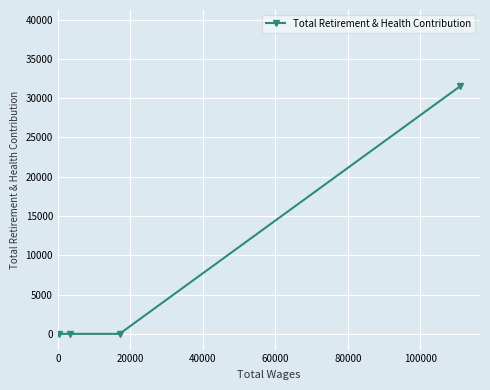

Reading left to right, extract all data points from this chart.

0	0	0	31495